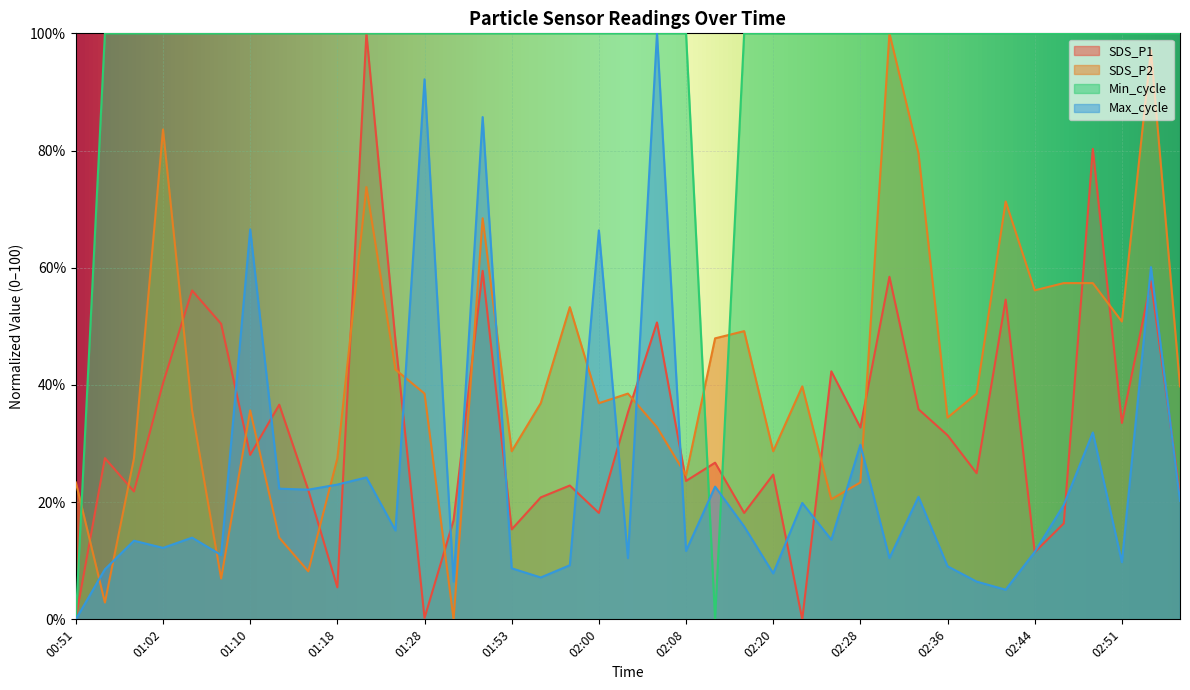

Where is the first local maximum for SDS_P2?

01:02